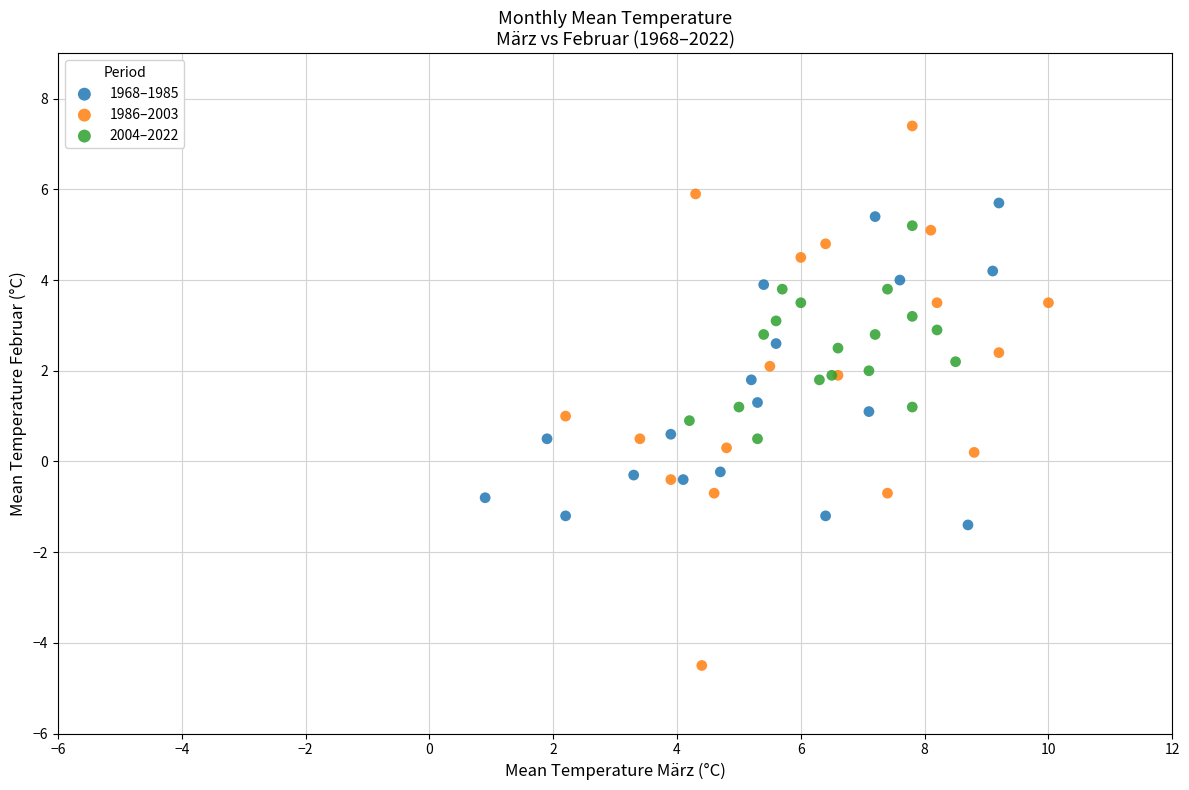

Which series reaches the minimum Y coordinate?

1986–2003